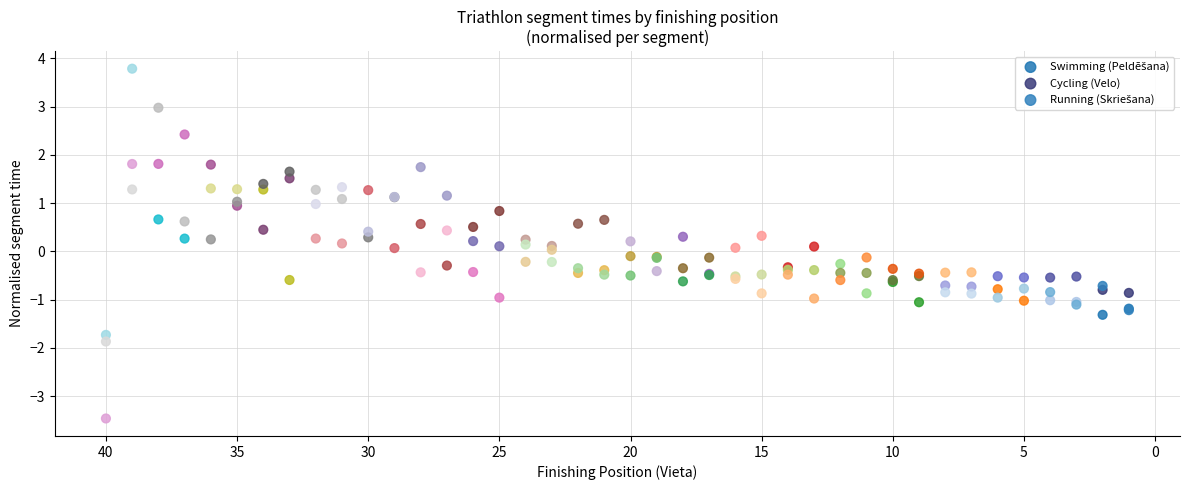

Which series has the largest Y range (max minus min)?

Cycling (Velo)